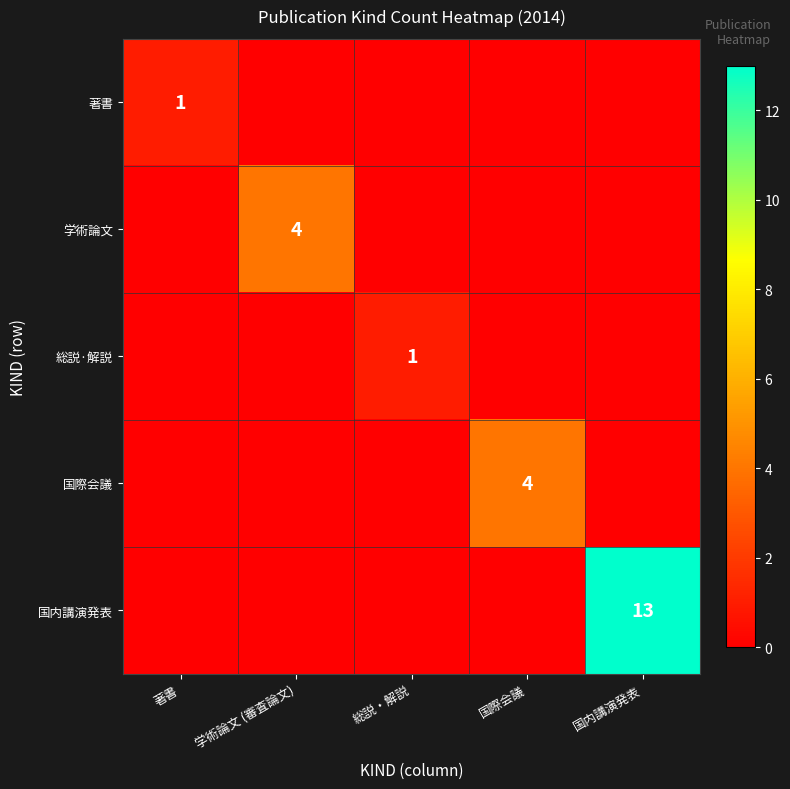

Which series has the widest spread of values?

国内講演発表